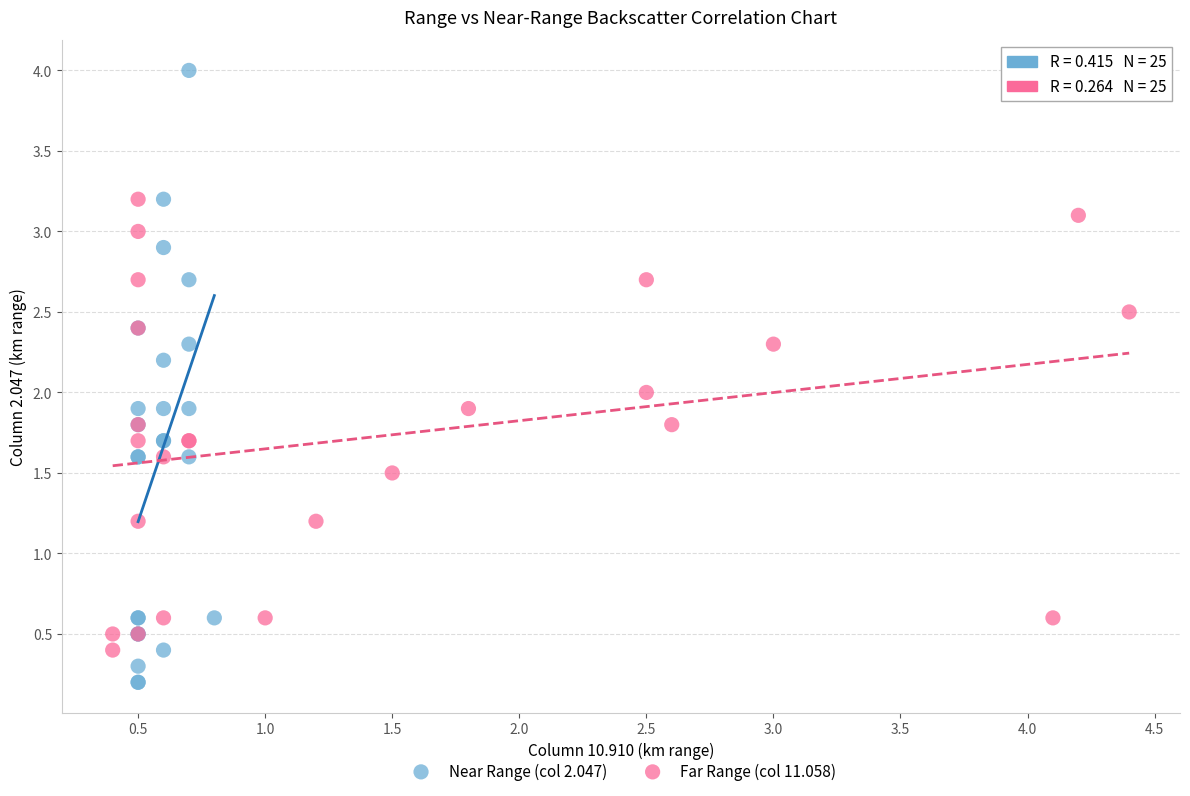

What are all the series names shown in the legend?

Near Range (col 2.047), Far Range (col 11.058)